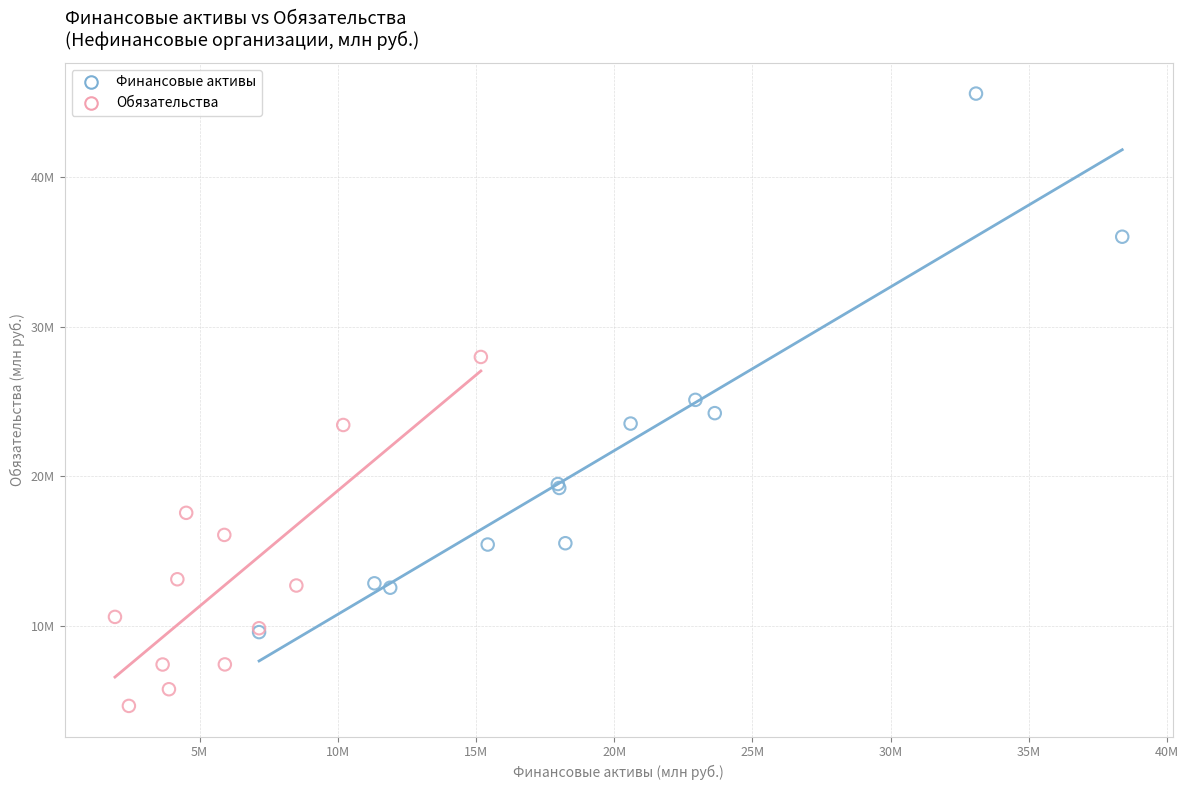

What are all the series names shown in the legend?

Финансовые активы, Обязательства